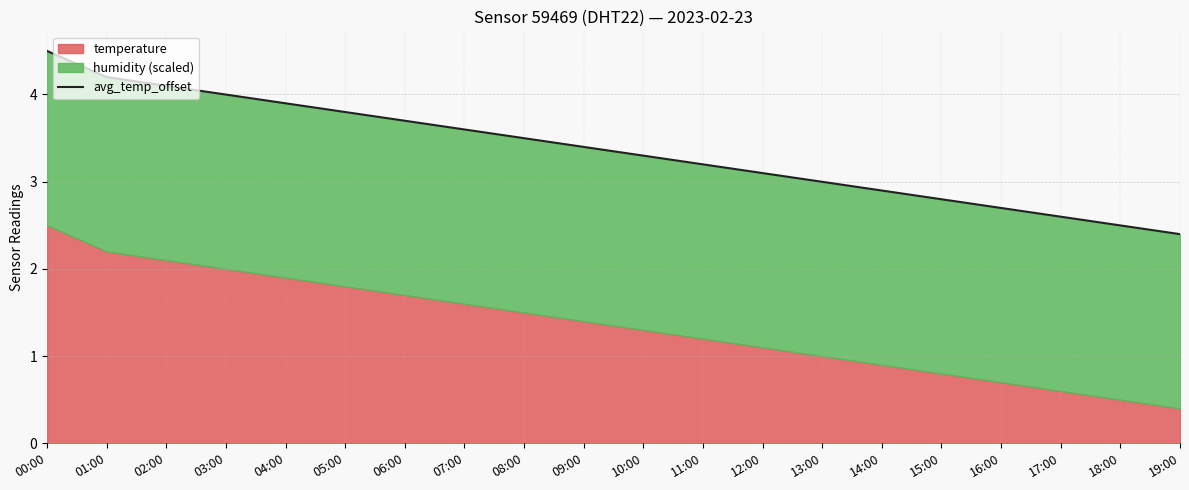

Between 14:00 and 16:00, which is larger?

14:00